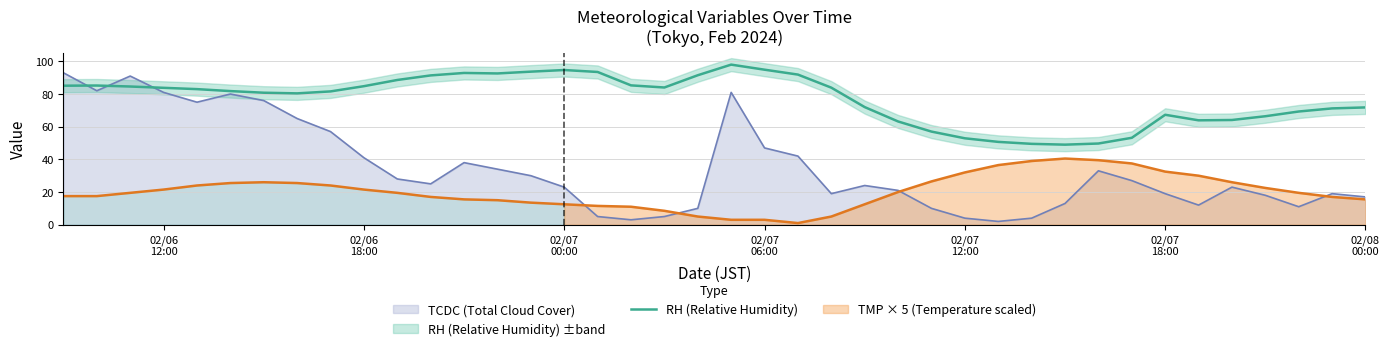

After their last crossing, which series has the higher values: TCDC (Total Cloud Cover) or RH (Relative Humidity)?

RH (Relative Humidity)